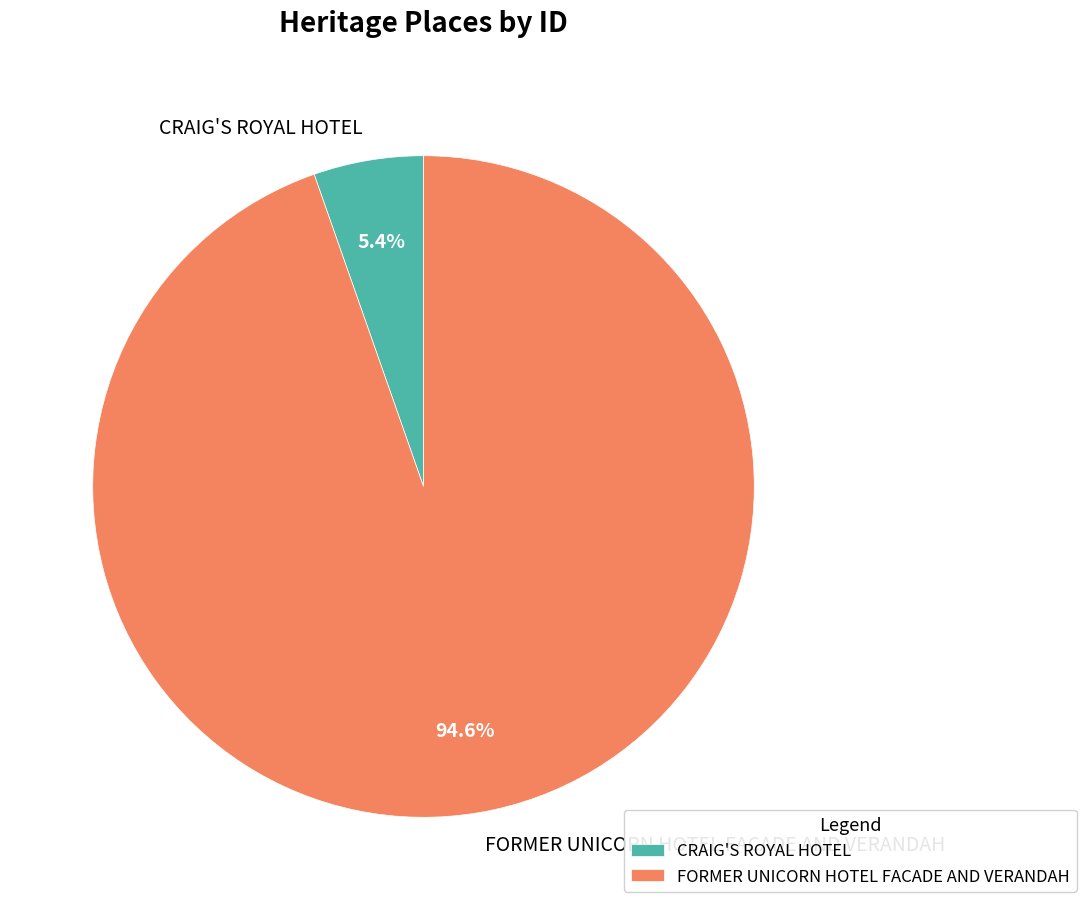

What portion of the pie excludes CRAIG'S ROYAL HOTEL?

94.6%